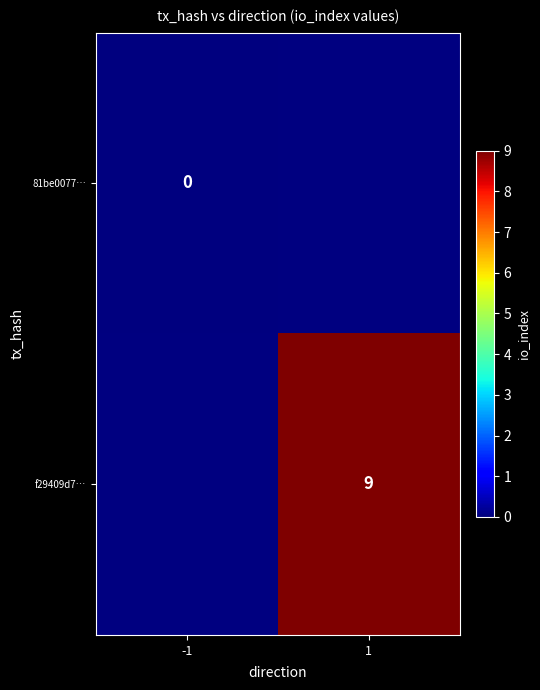

Where is 81be0077… nearest to the value 0?

-1